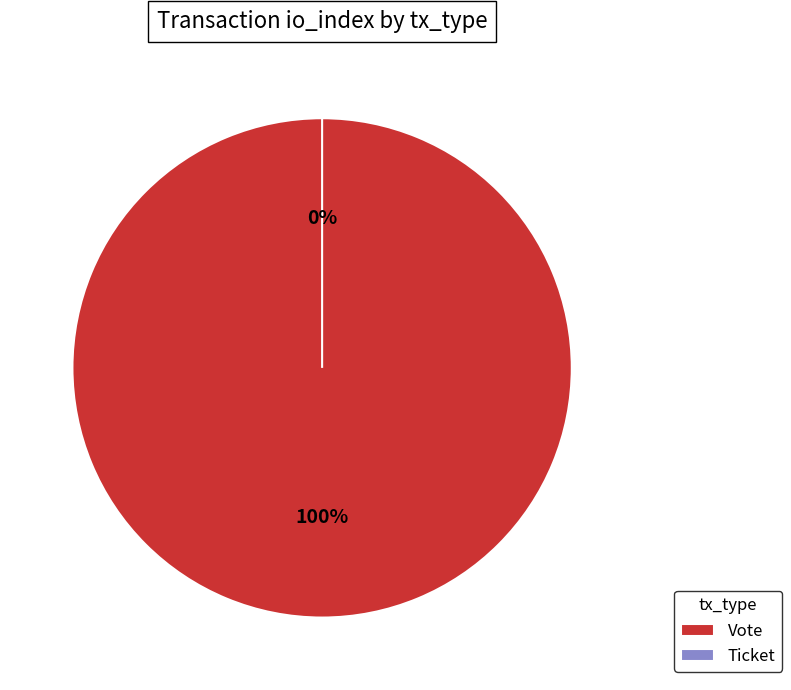

Which category accounts for the majority?

Vote